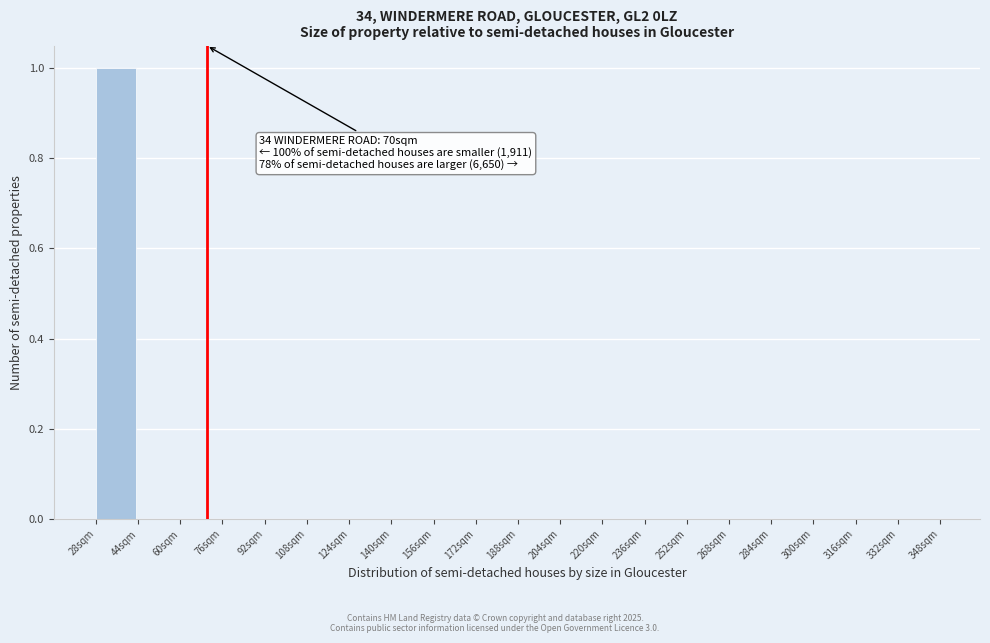

Over which range of the x-axis is the bar tallest?

28 to 44